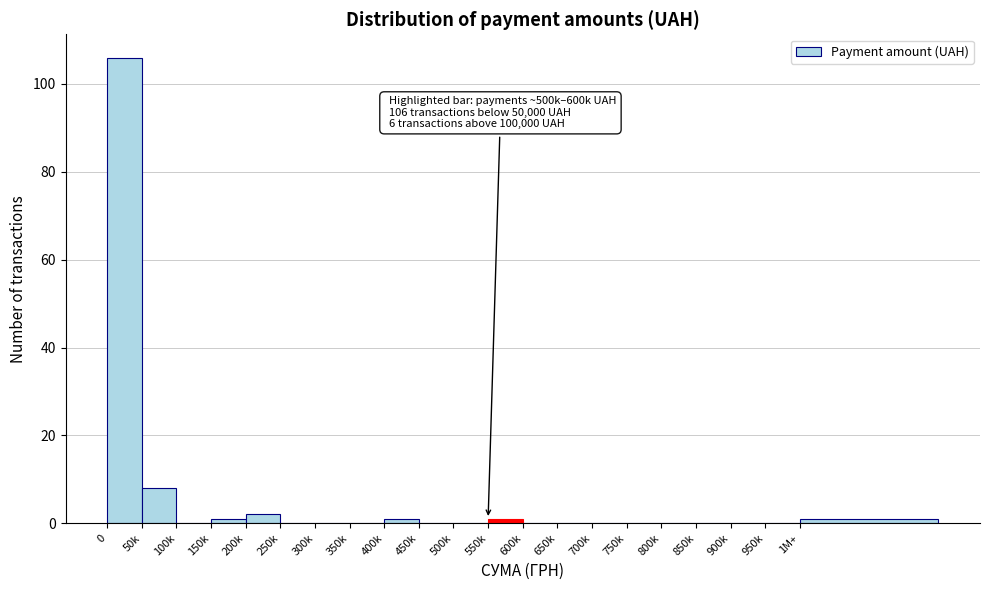

Reading right to left, list all the values displayed in this chart.

1M+=1	950k=0	900k=0	850k=0	800k=0	750k=0	700k=0	650k=0	600k=0	550k=1	500k=0	450k=0	400k=1	350k=0	300k=0	250k=0	200k=2	150k=1	100k=0	50k=8	0=106